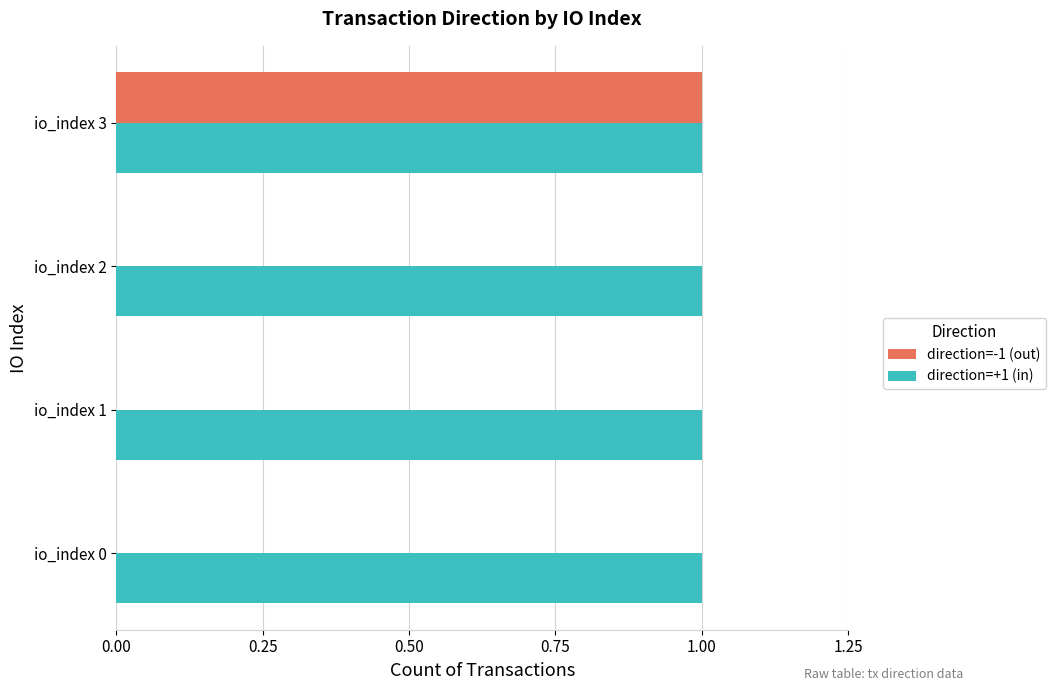

The direction=-1 (out) series shows 1 at io_index 1. True or false?

False